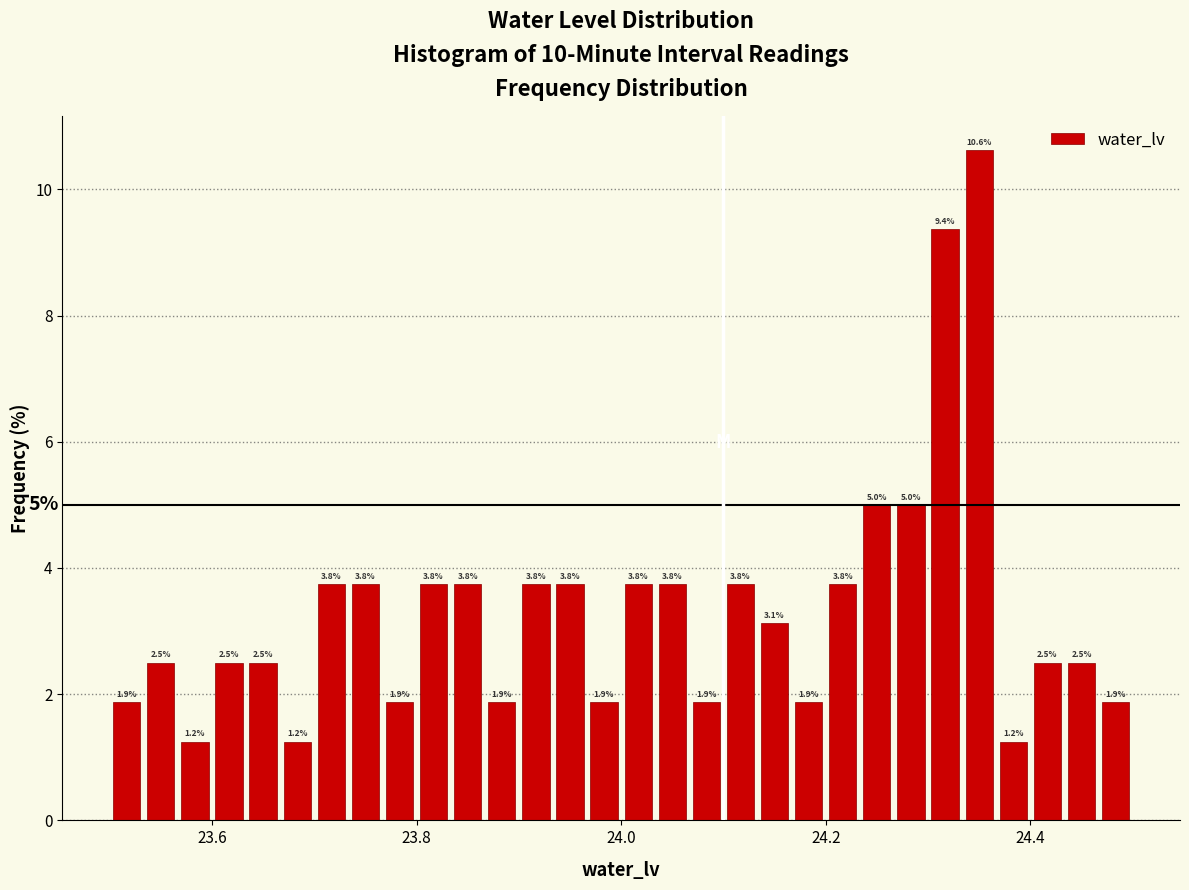

Around what value on the x-axis is the tallest bar? Give the approximate position of its centre, as read against the axis.

24.36